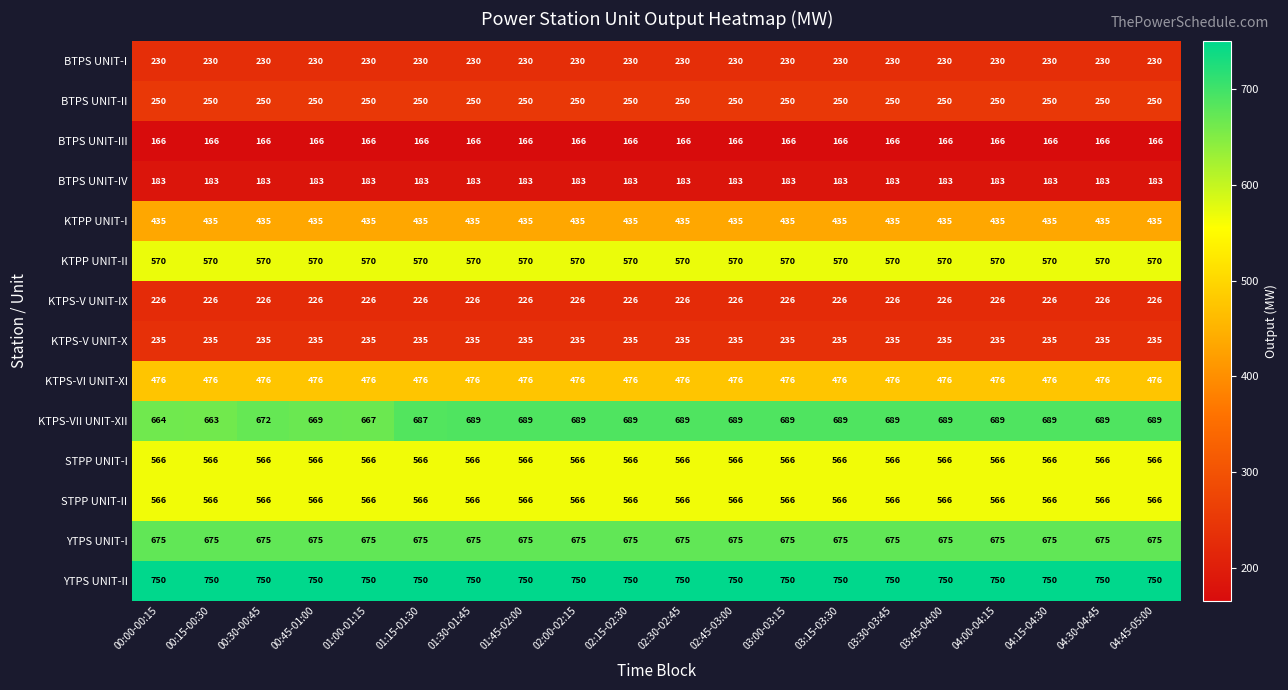

What is the average value of the YTPS UNIT-I series?

675